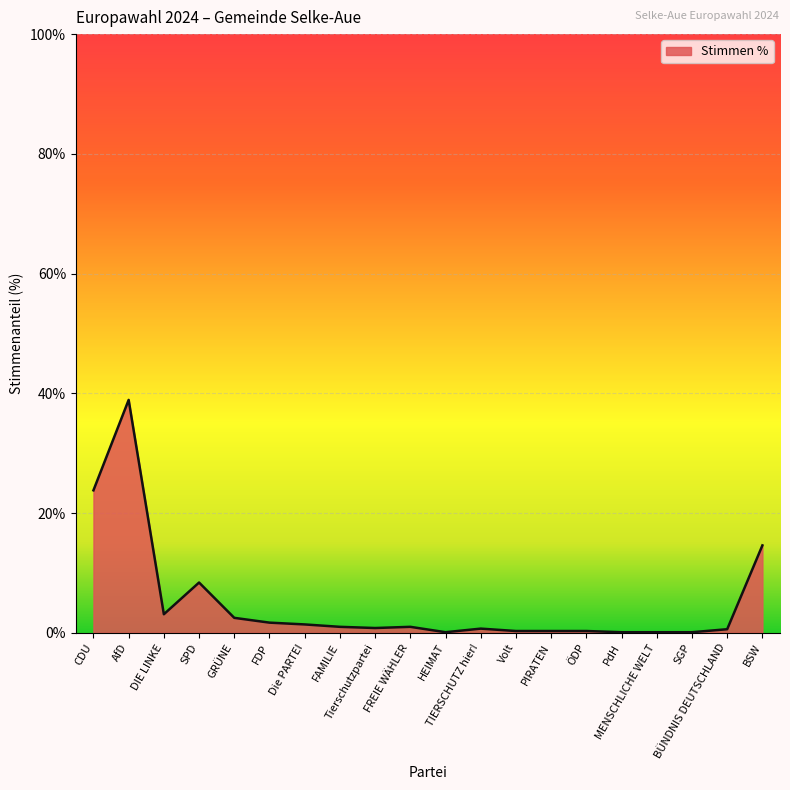

What is the greatest value displayed?

38.9